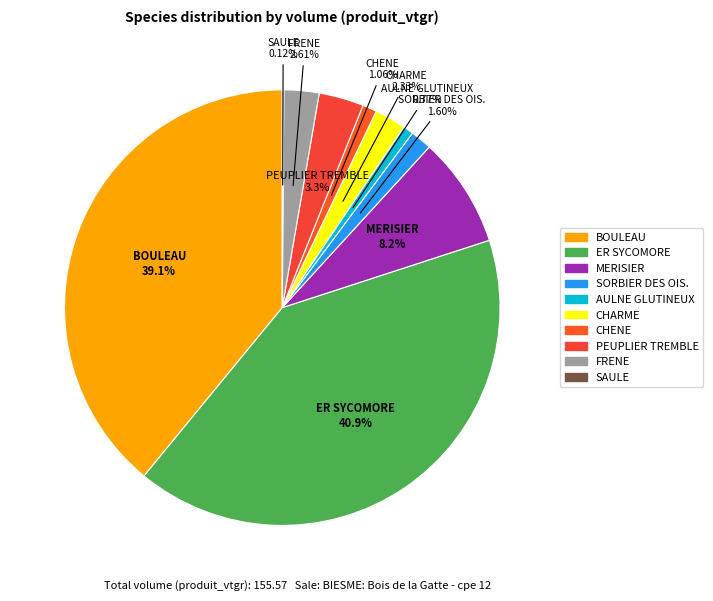

To the nearest percent, what is the average slice percentage?

10%